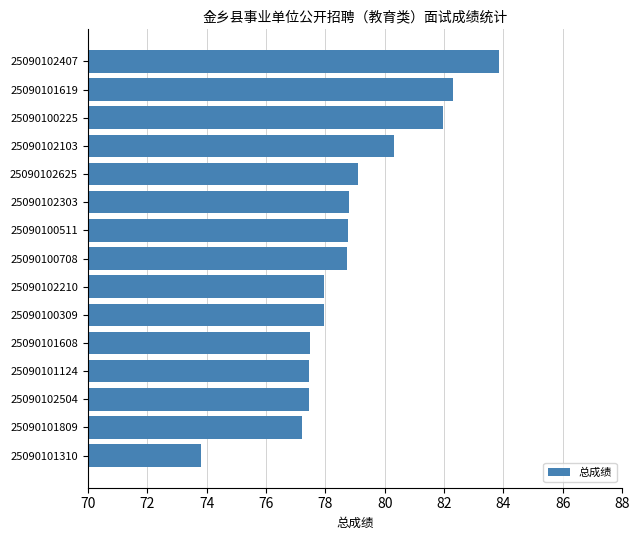

What is the difference between the second highest and minimum values?

8.5